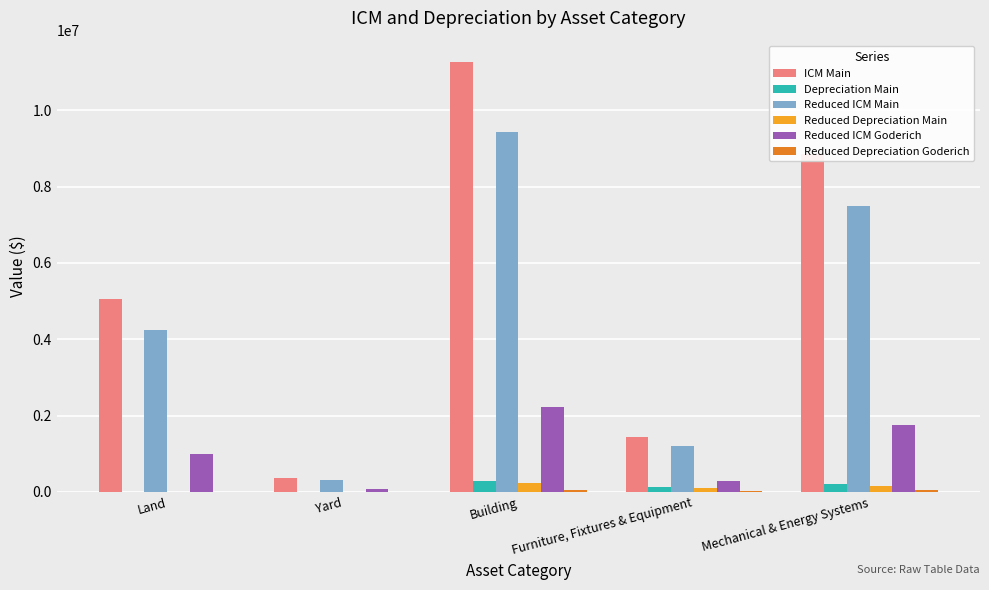

How many data points does each series have?

5